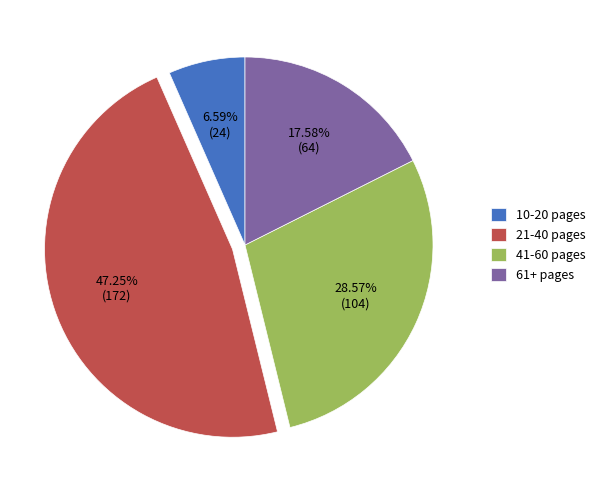

Do 10-20 pages and 21-40 pages together represent more than half of the pie?

Yes